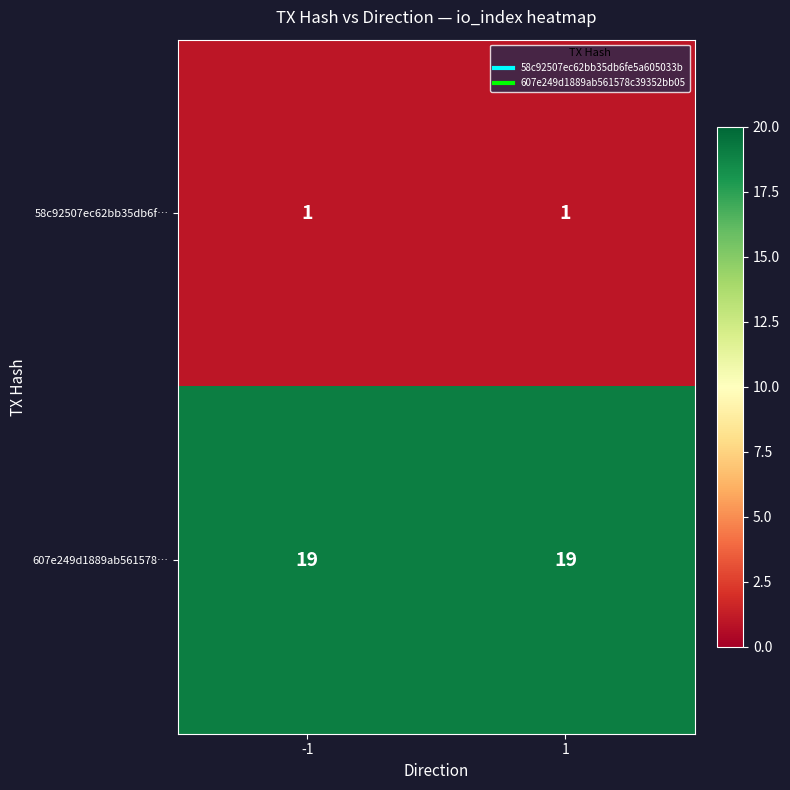

What is the total value across all series at -1?

20